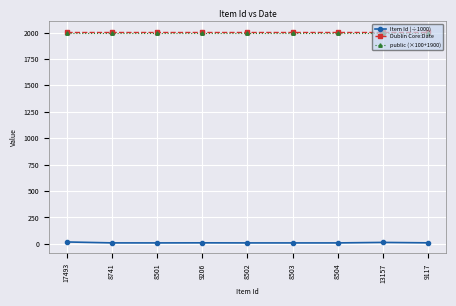

True or false: Item Id (÷1000) and public (×100+1900) intersect in this chart.

False